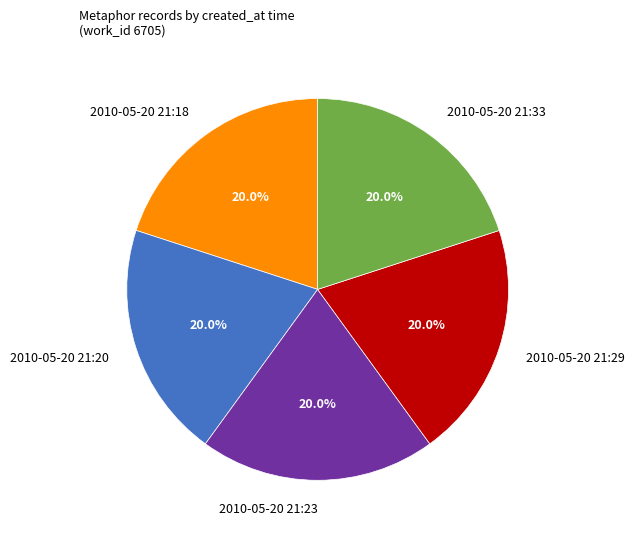

Does any single category account for the majority?

No